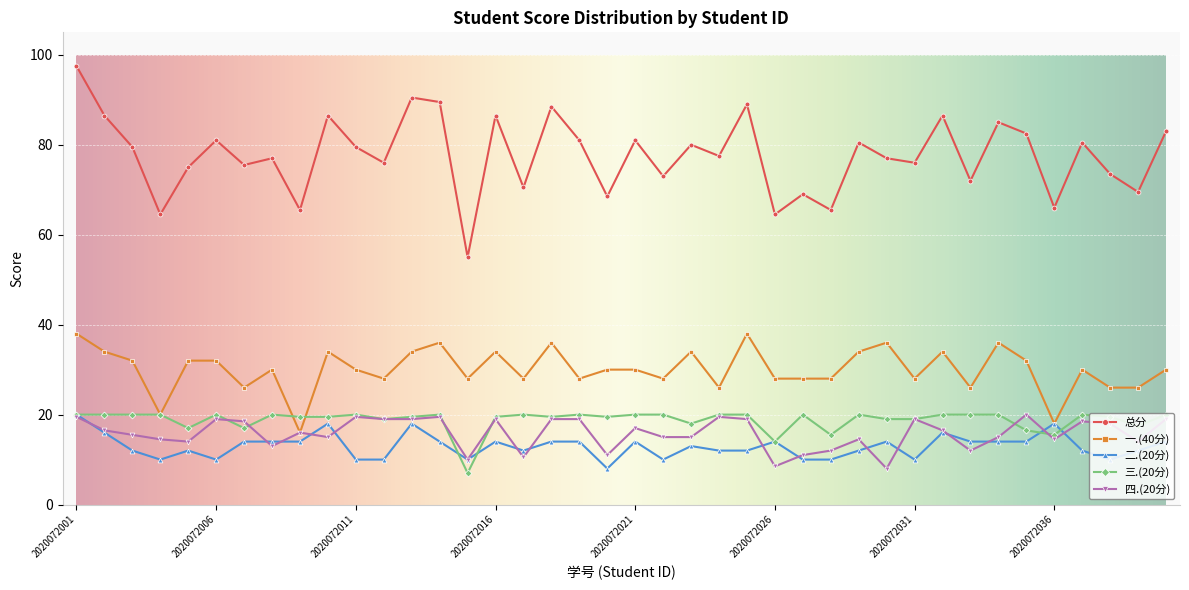

Which series has the largest total across all categories?

总分